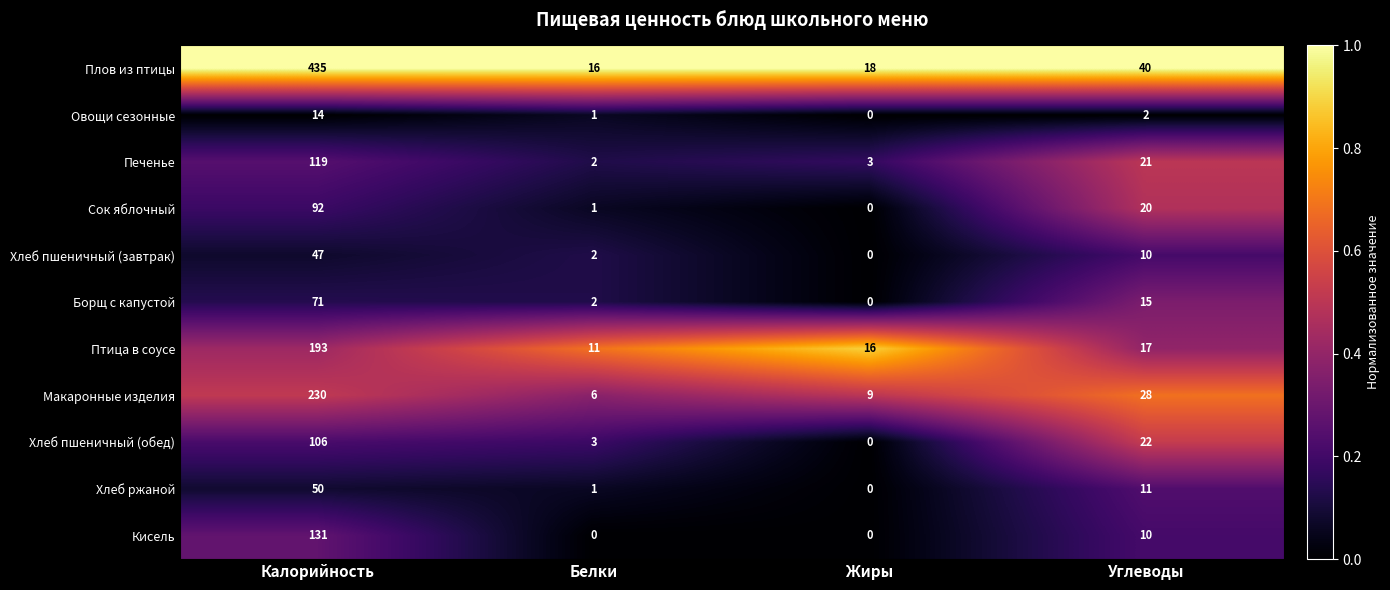

Count the number of categories in the chart.

4